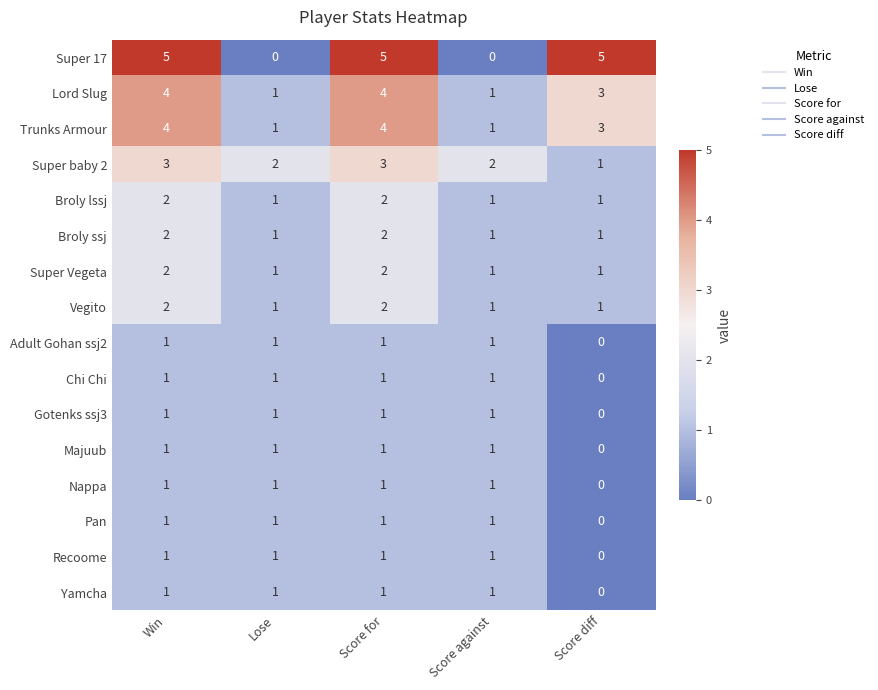

What is the total value across all series at Win?

32